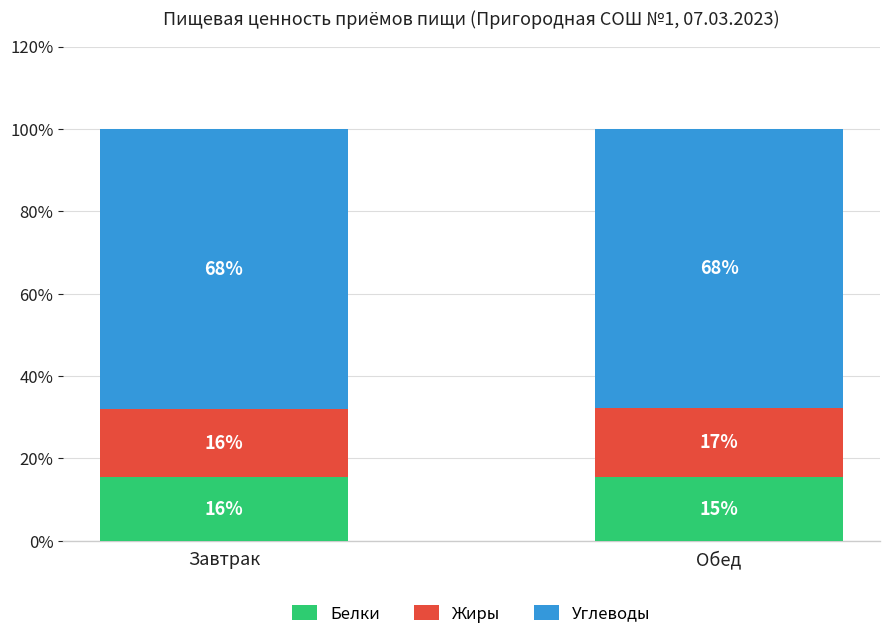

What is the label of the 2nd bar from the left?

Обед